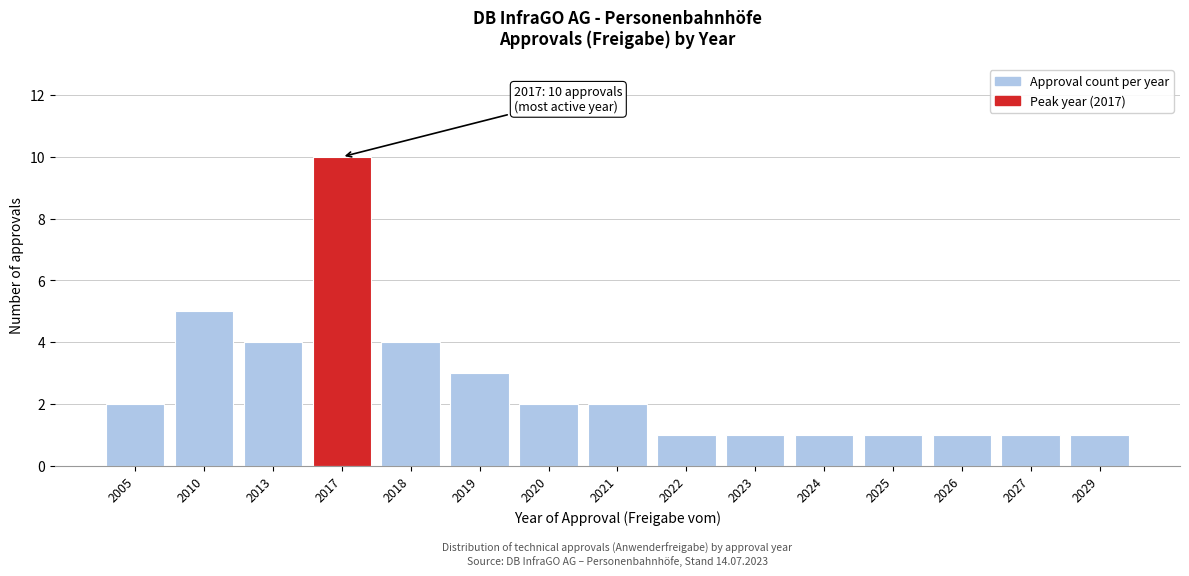

Reading left to right, transcribe all the data shown in this chart.

2	5	4	10	4	3	2	2	1	1	1	1	1	1	1